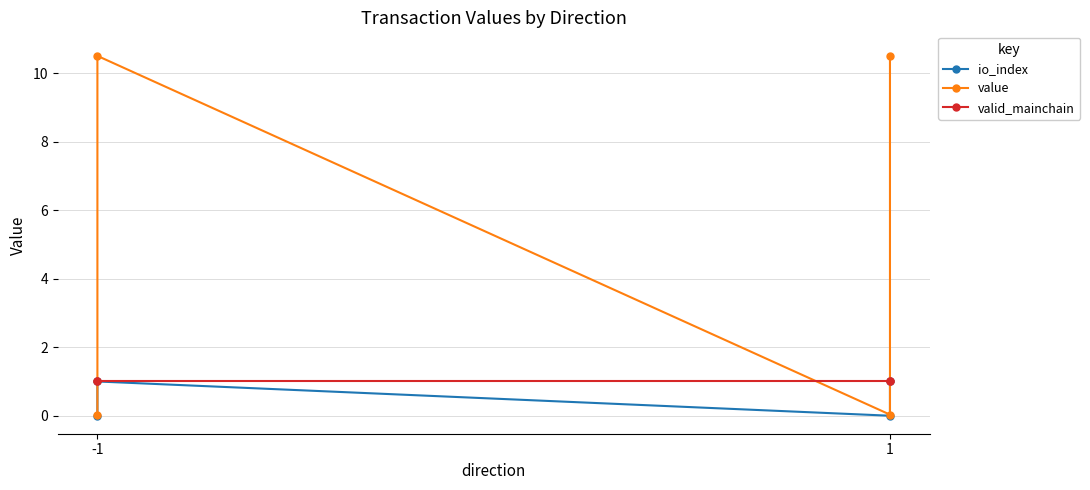

Which series has the widest spread of values?

value